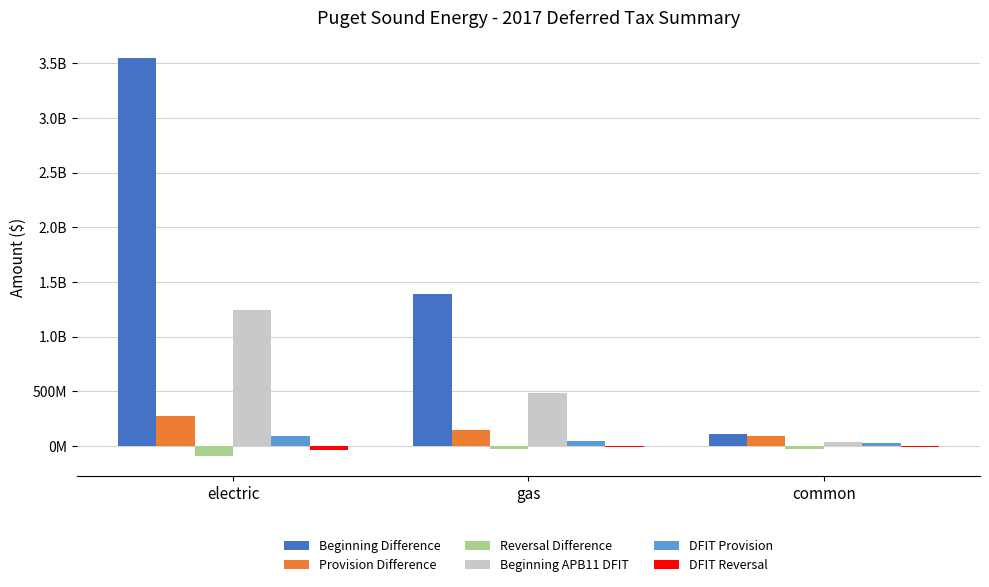

What is the difference between the Provision Difference values at gas and common?

53464669